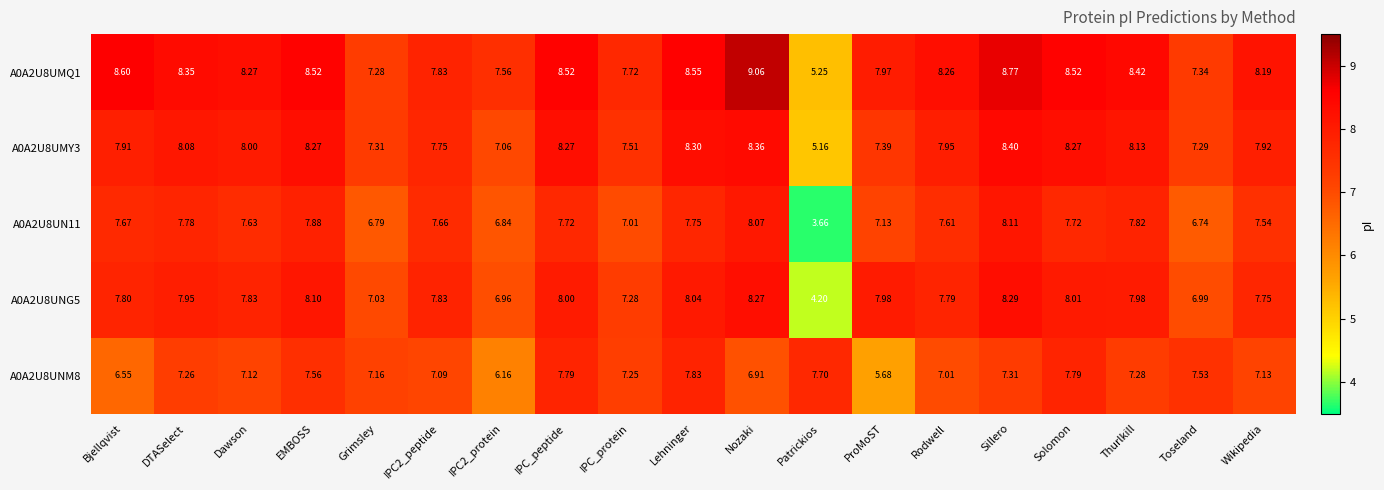

At which category does the chart reach its minimum across all series?

Patrickios